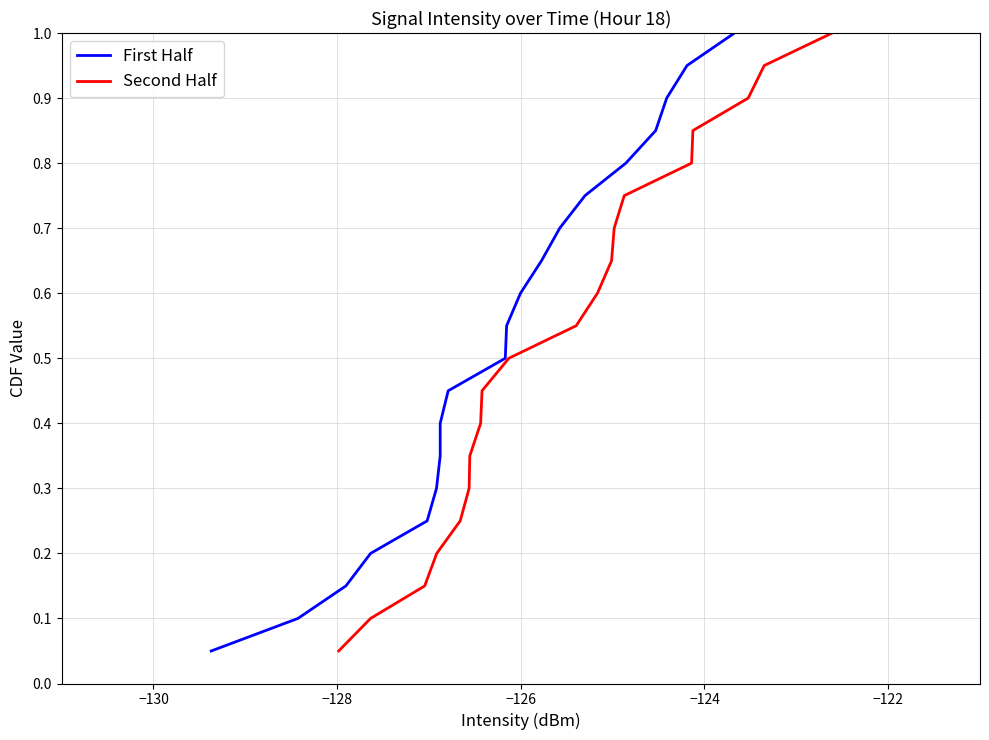

What is the highest value of the First Half series?

1.0